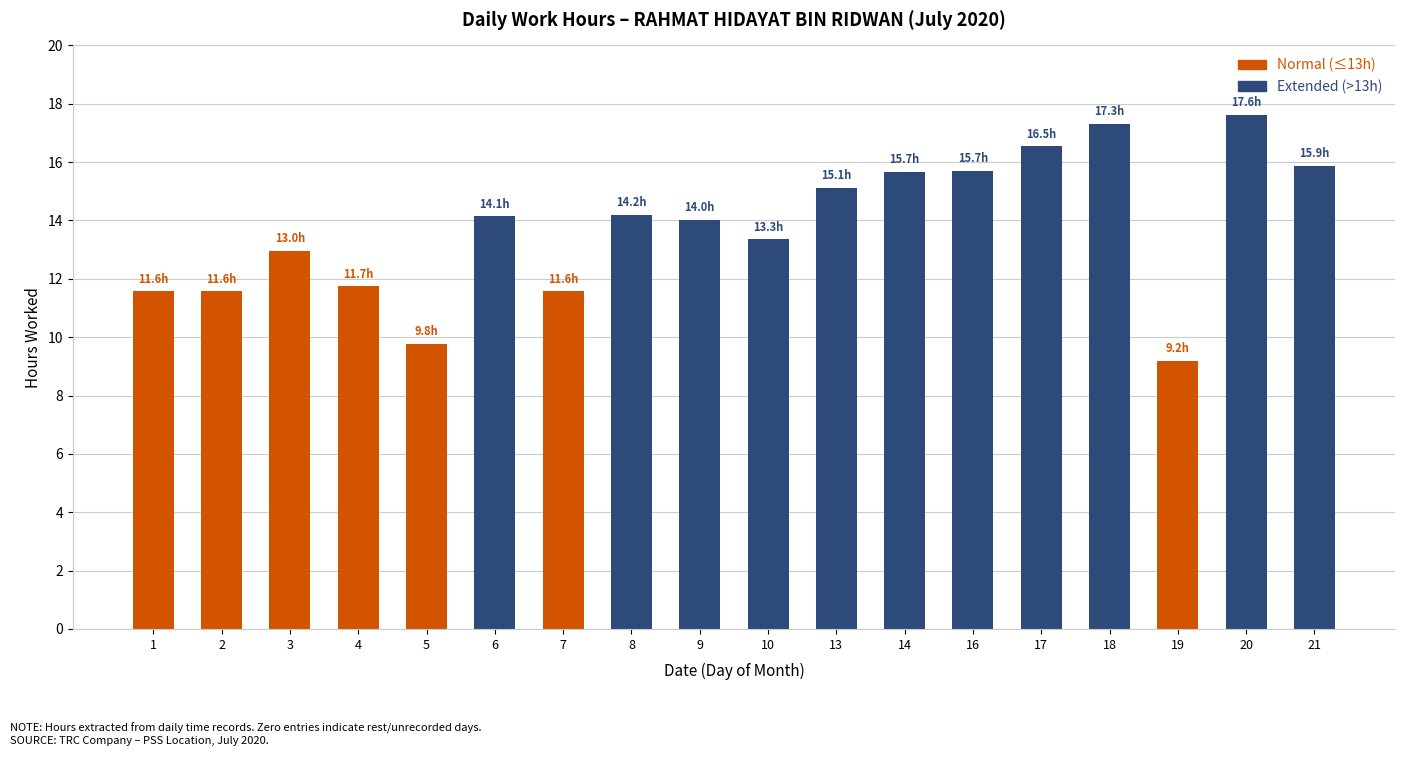

How many data points in Extended (>13h) are above 14?

10